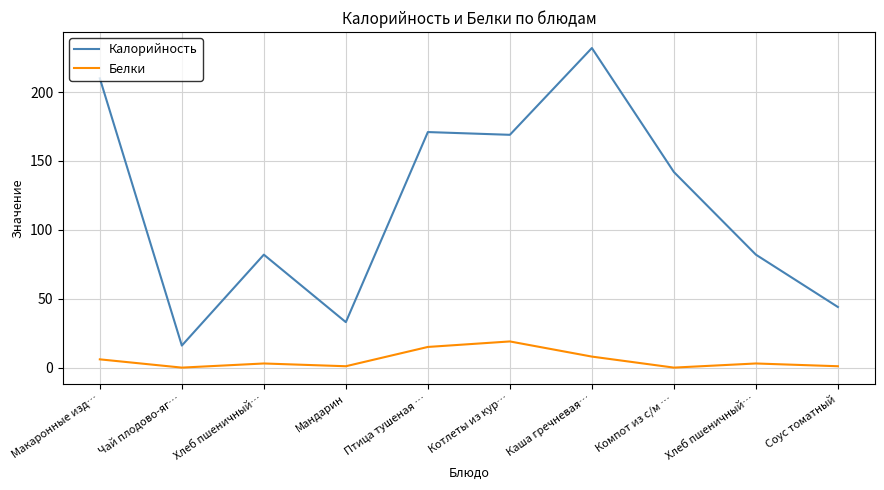

What is the label of the 8th point from the left?

Компот из с/м …